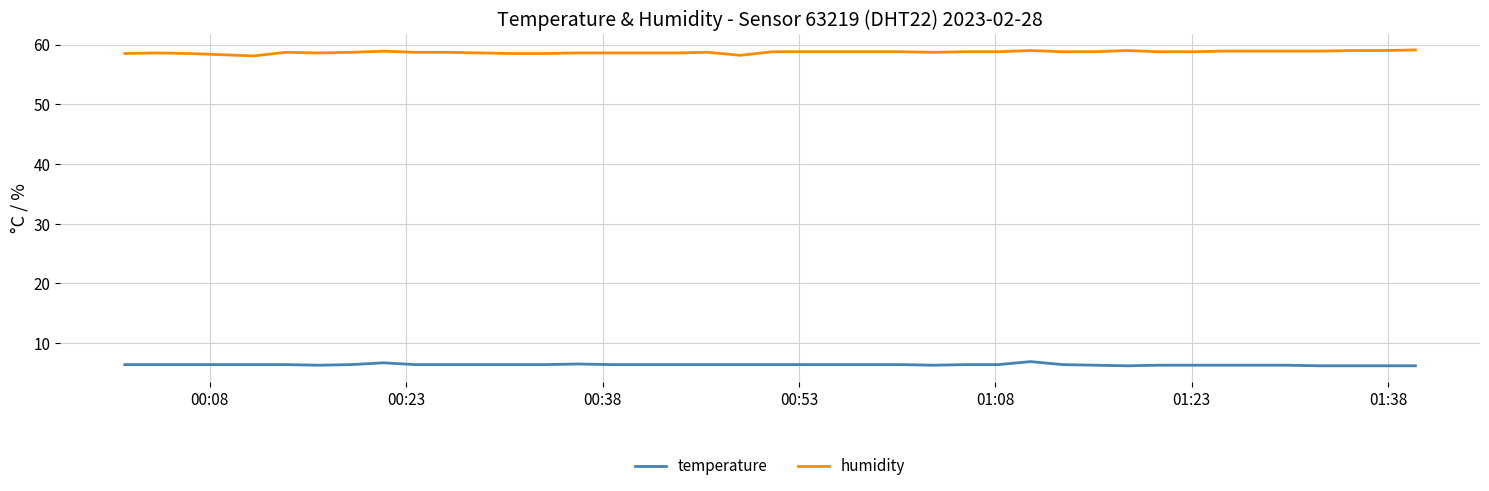

Rank the series by their maximum value, from highest to lowest.

humidity, temperature